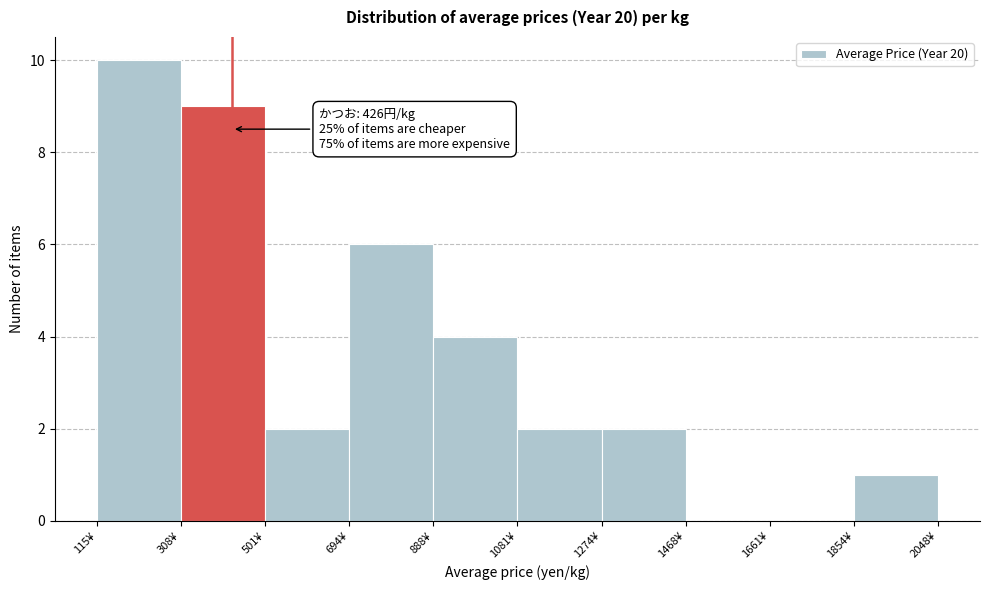

Over which range of the x-axis is the bar tallest?

120 to 300